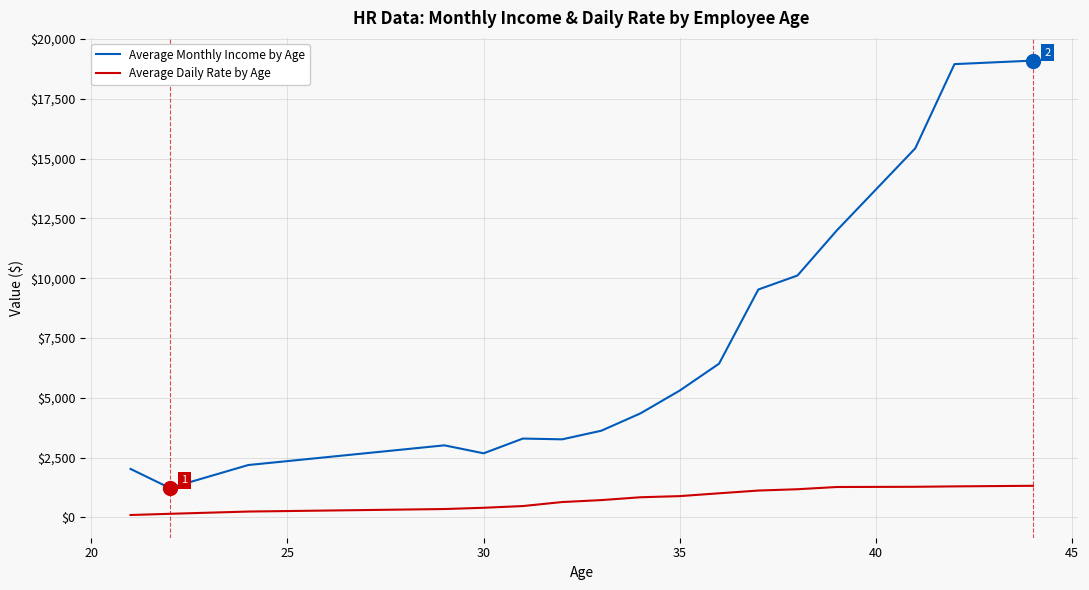

True or false: Average Daily Rate by Age and Average Monthly Income by Age intersect in this chart.

False